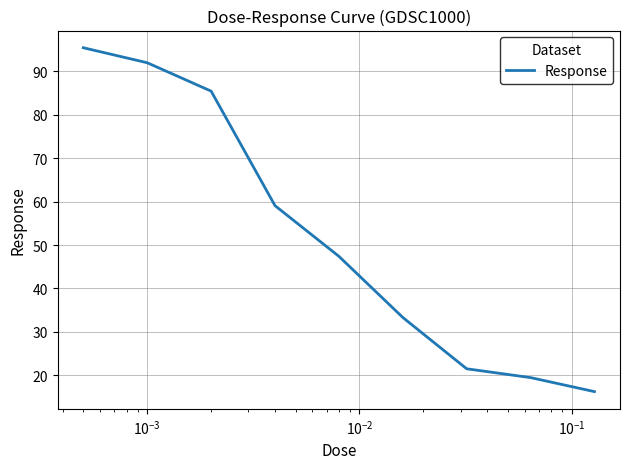

Is this an area chart (filled region under the line)?

No